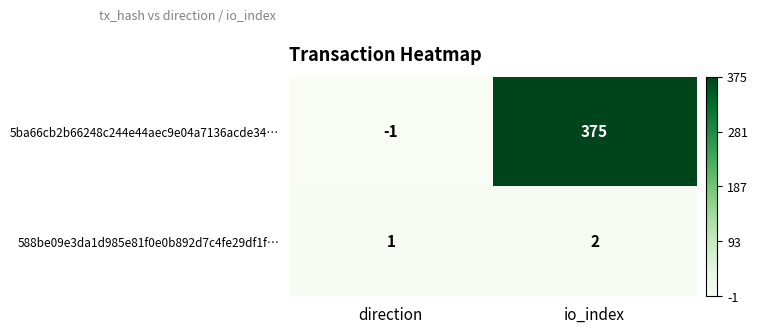

Reading left to right, list all the values displayed in this chart.

5ba66cb2b66248c244e44aec9e04a7136acde34…: direction=-1	io_index=375
588be09e3da1d985e81f0e0b892d7c4fe29df1f…: direction=1	io_index=2